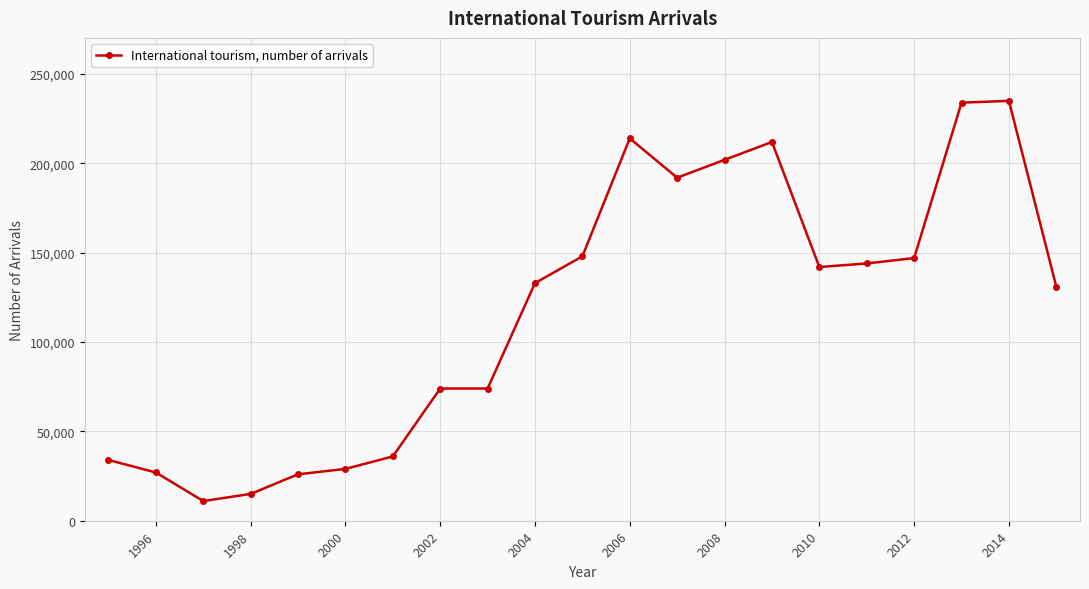

What is the smallest value displayed?

11000